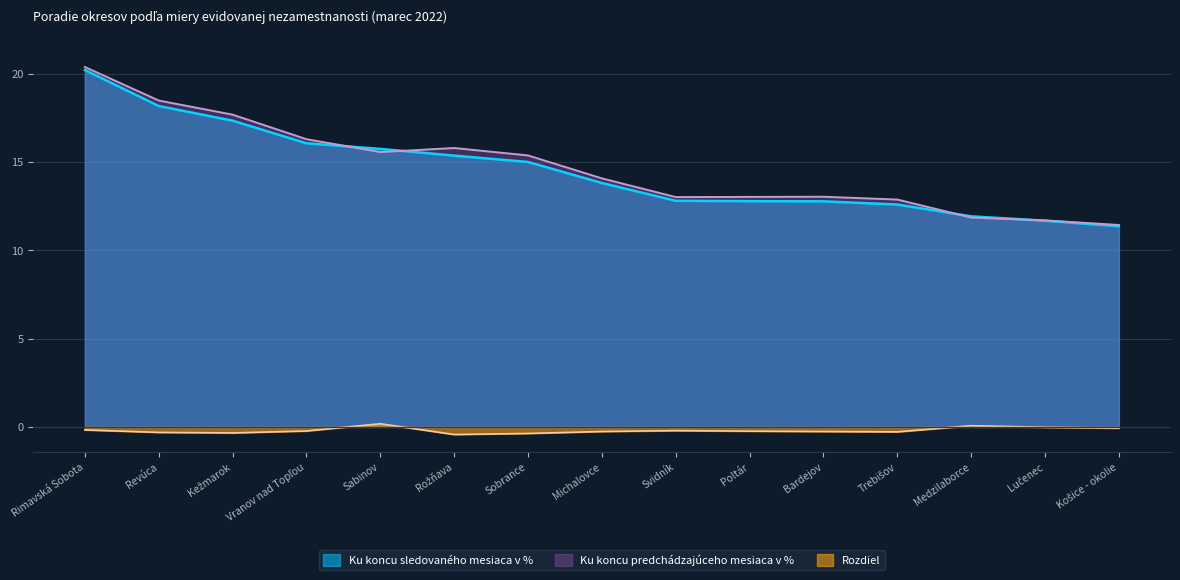

At how many categories does at least one series exceed 3?

15